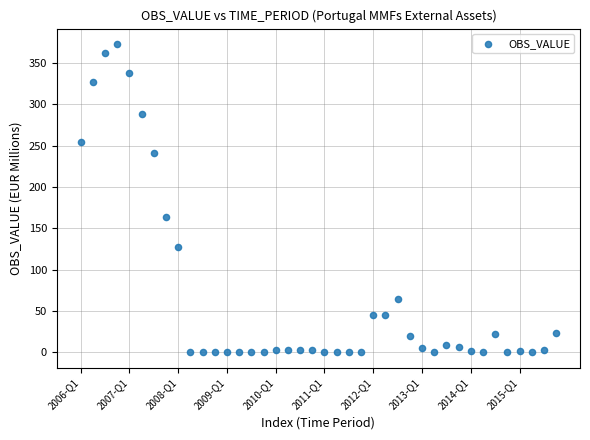

What Y value in the scatter plot is closest to 186?

164.1